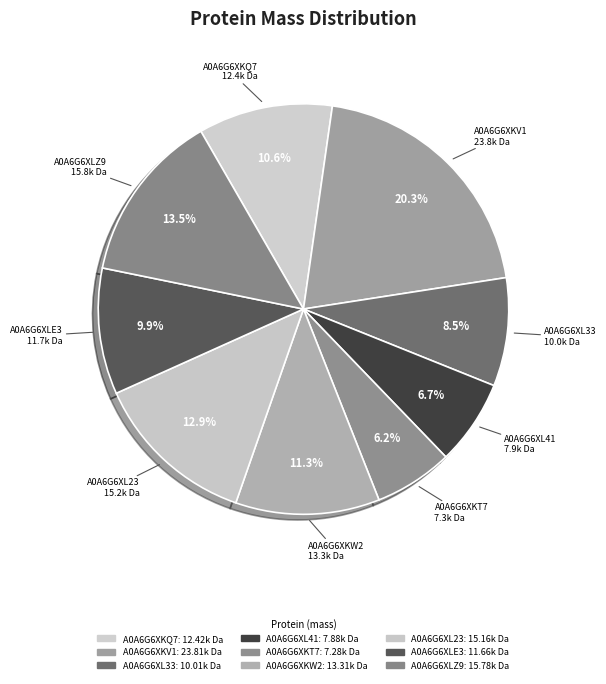

How much of the chart is everything except A0A6G6XLZ9?

86.5%